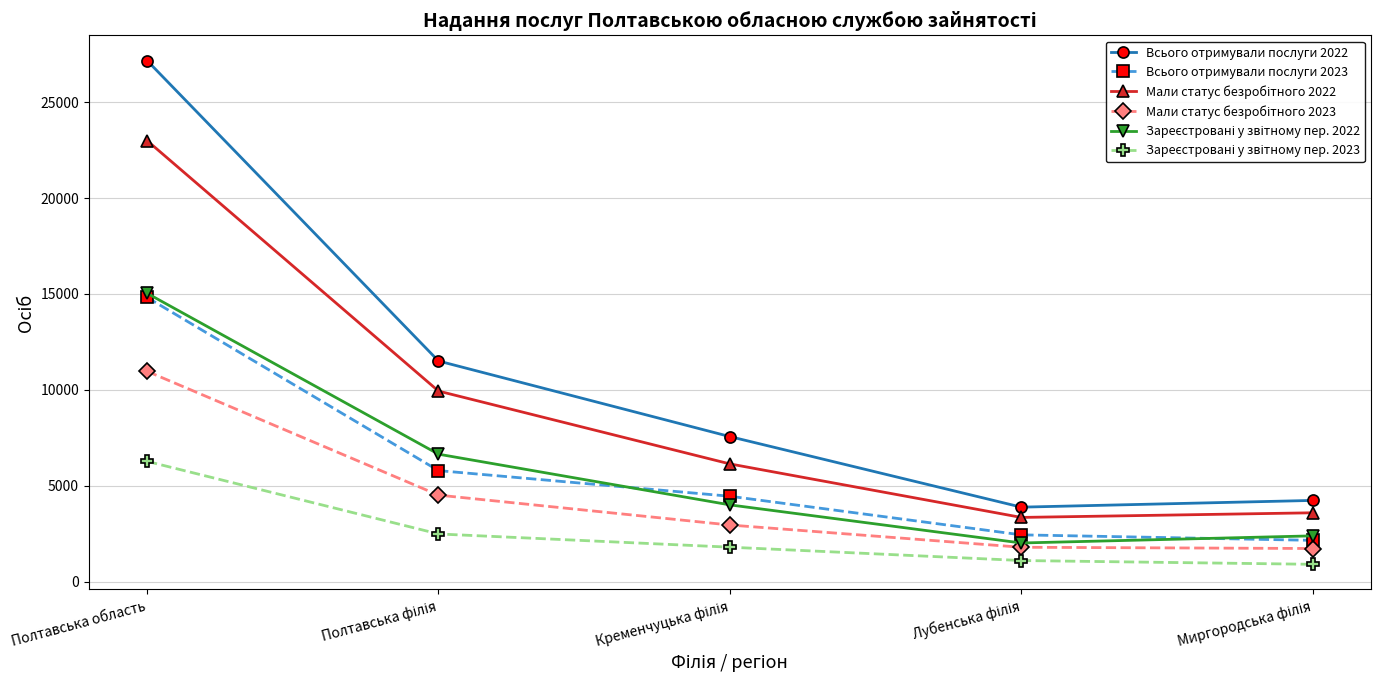

At how many categories does at least one series exceed 16127?

1